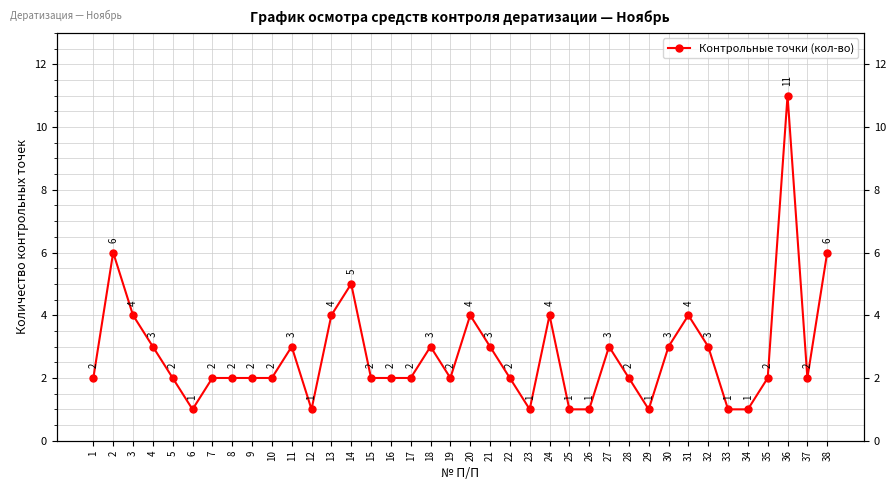

What is the average value?

3